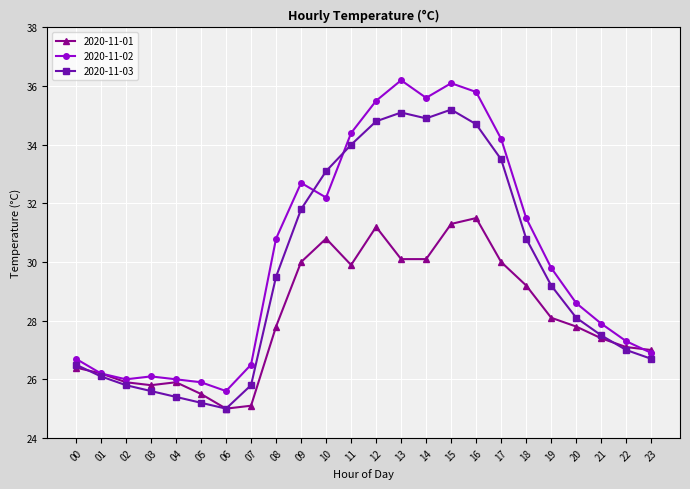

Between 12 and 23, which series saw the biggest shift?

2020-11-02